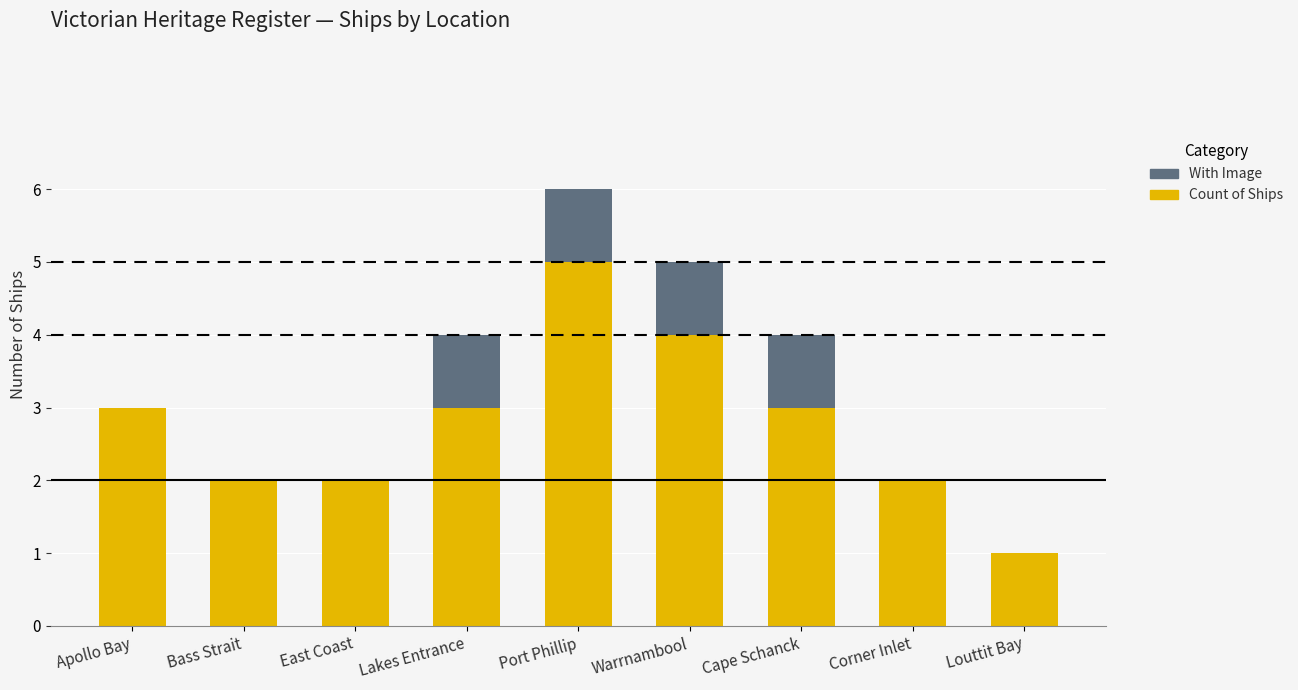

What is the total value across all series at Lakes Entrance?

4